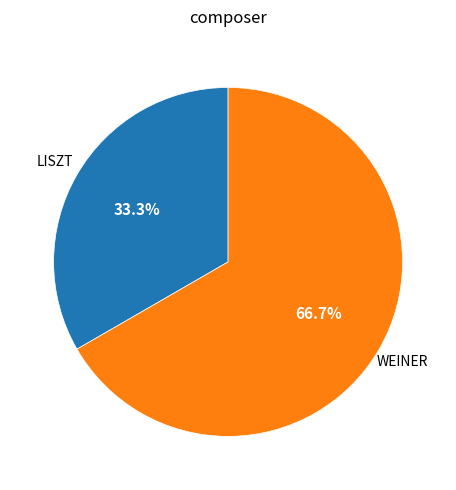

To the nearest percent, what is the average slice percentage?

50%